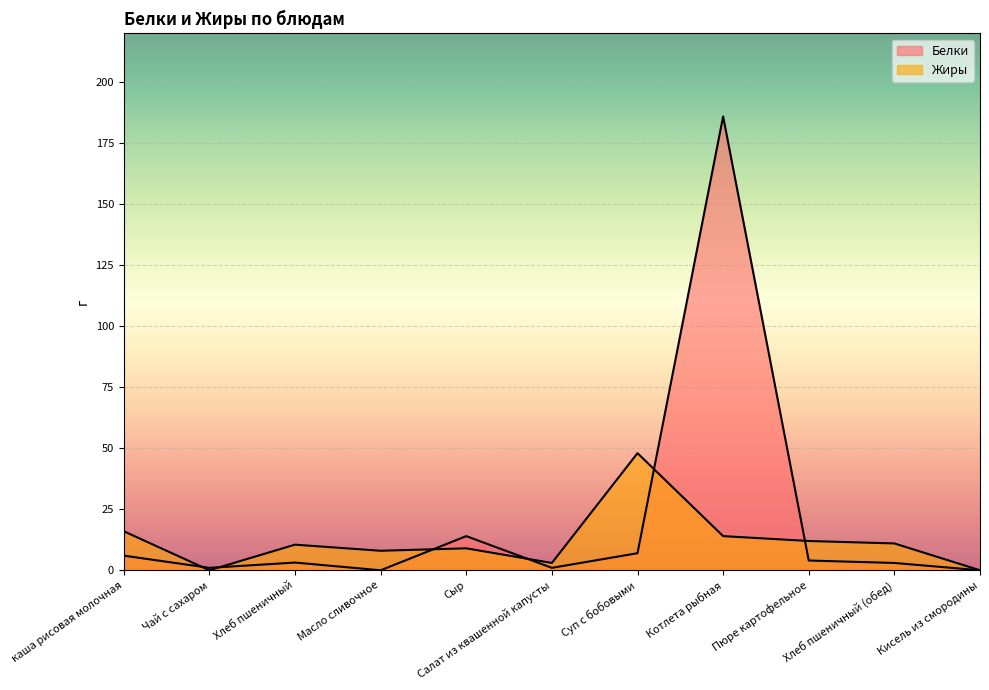

What is the label of the 2nd point from the left?

Чай с сахаром